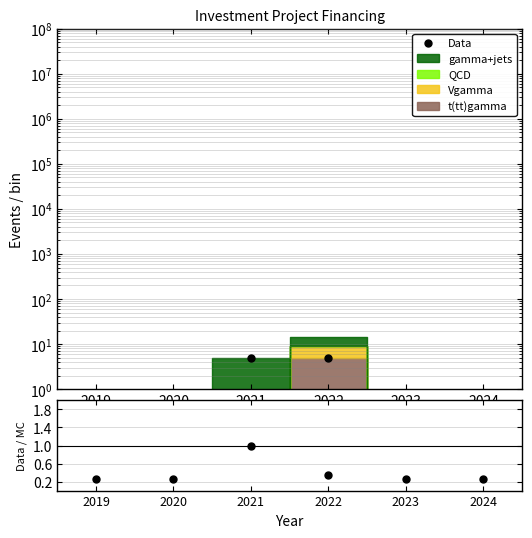

Reading left to right, what are all the values shown in this chart?

Data: 0.0	0.0	5.0	5.0	0.0	0.0
Data/MC: 0.2	0.2	1.0	0.4	0.2	0.2